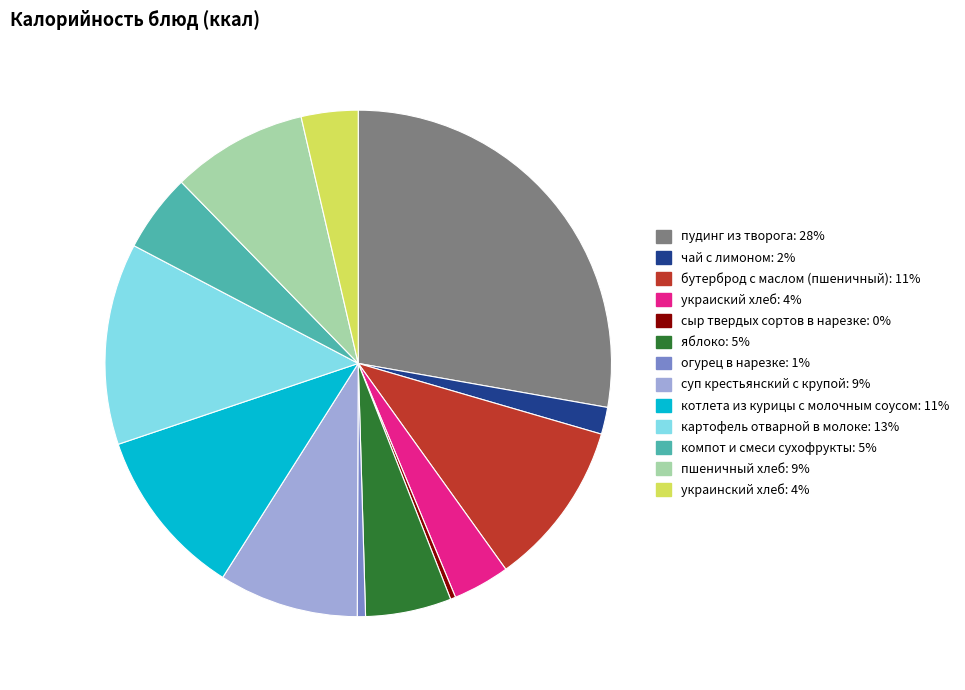

Is there a majority slice in this chart?

No